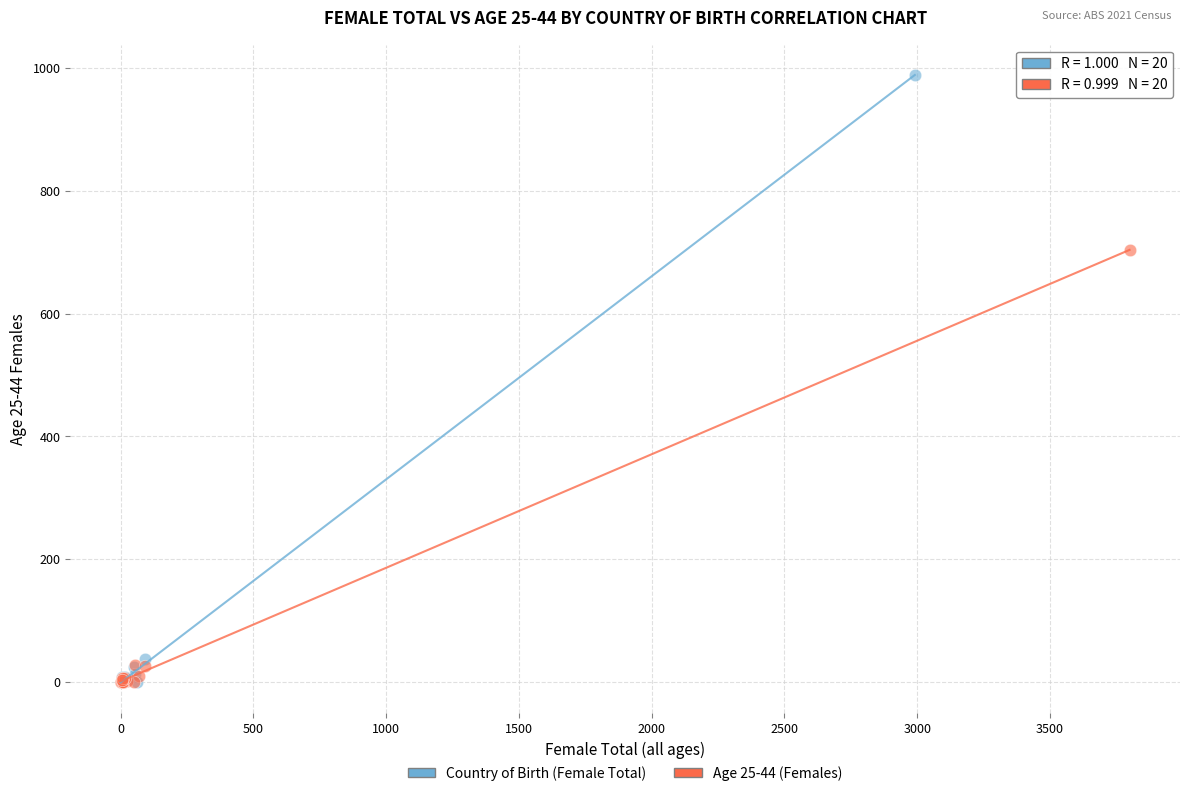

Which series has the largest Y range (max minus min)?

Country of Birth (Female Total)